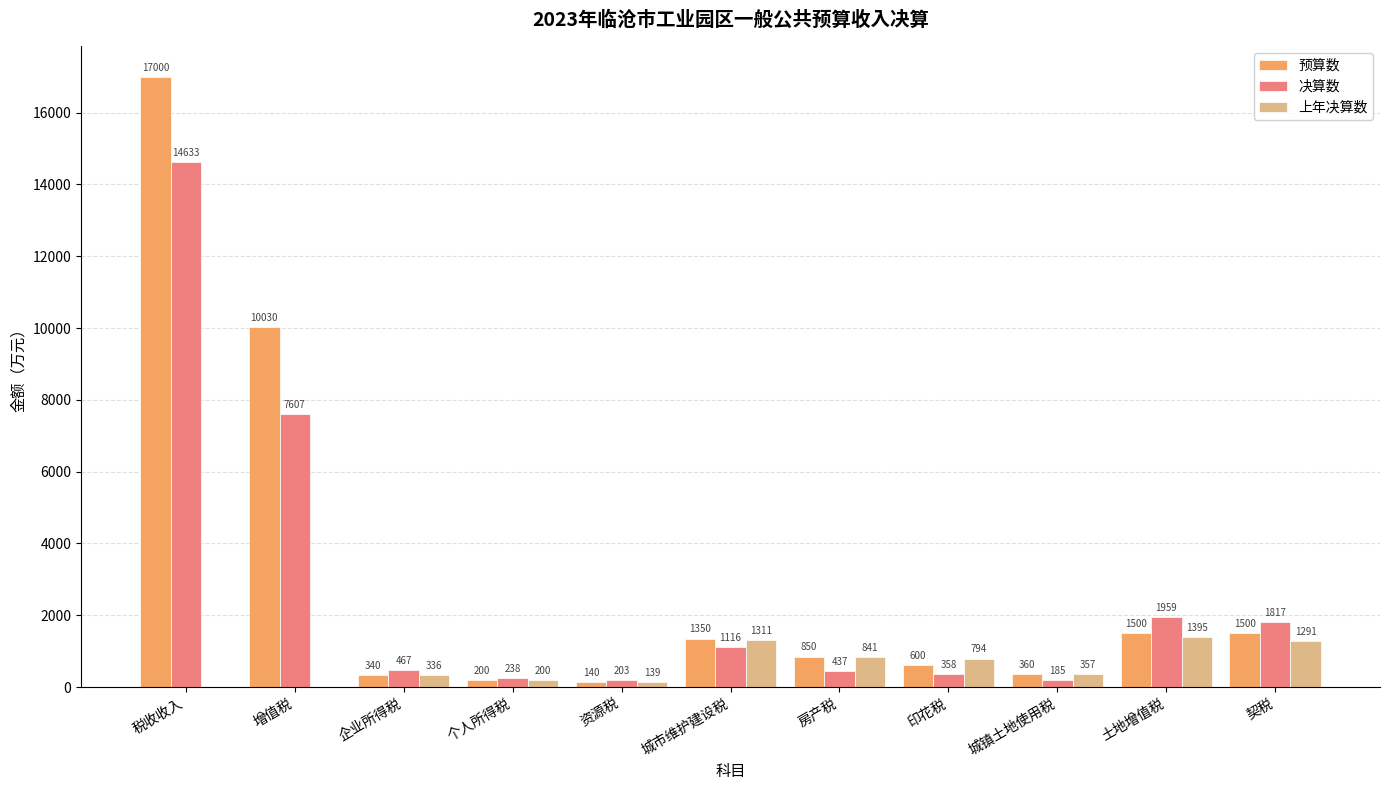

At which category is the sum across all series the highest?

税收收入